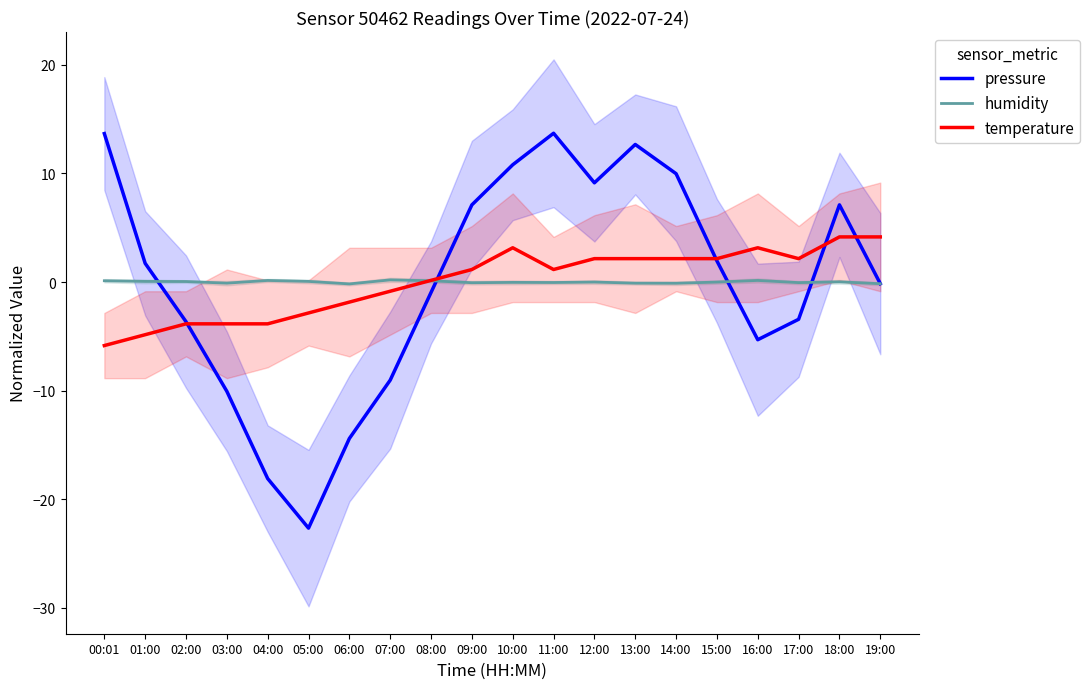

Reading left to right, extract all data points from this chart.

pressure: 13.7	1.7	-3.7	-10.1	-18.1	-22.7	-14.4	-9.0	-1.0	7.1	10.8	13.7	9.1	12.7	10.0	1.9	-5.3	-3.4	7.1	-0.2
humidity: 0.1	0.1	0.0	-0.1	0.1	0.1	-0.2	0.2	0.1	-0.1	-0.0	-0.0	-0.0	-0.1	-0.1	-0.0	0.1	-0.1	0.0	-0.2
temperature: -5.9	-4.9	-3.9	-3.9	-3.9	-2.9	-1.9	-0.9	0.1	1.1	3.1	1.1	2.1	2.1	2.1	2.1	3.1	2.1	4.1	4.1